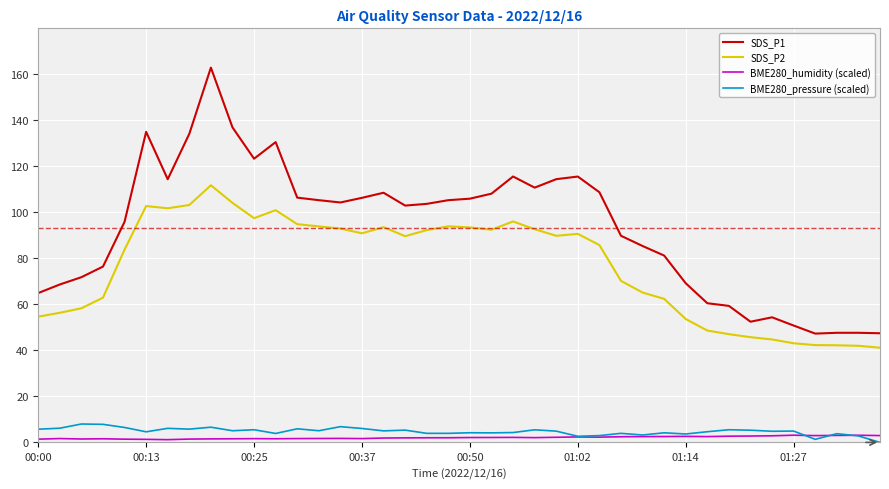

Which series has the largest range (max minus min)?

SDS_P1